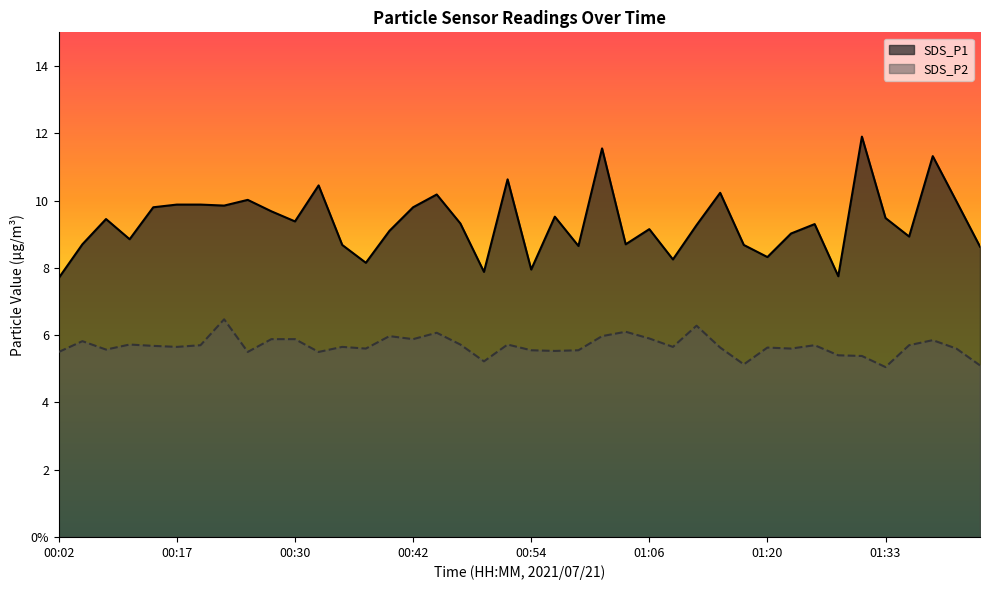

What is the spread (max minus min) of values at 01:01?

5.6